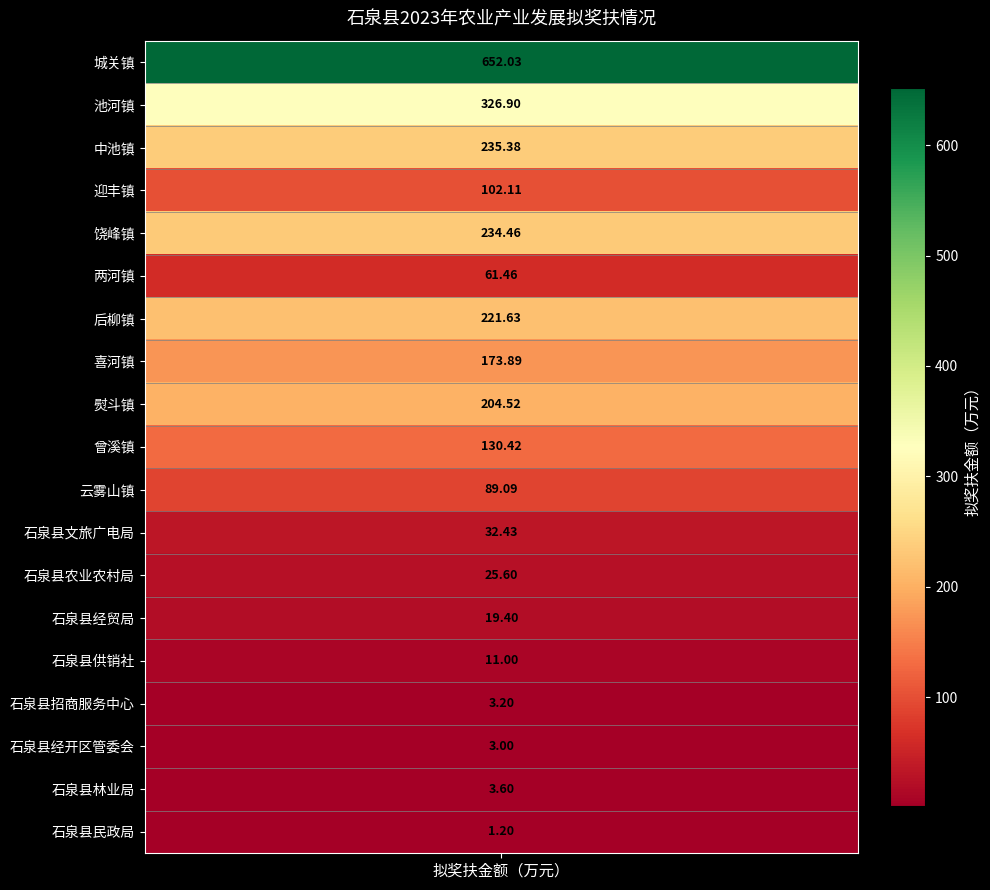

What is the ratio of the value at 喜河镇 to the value at 曾溪镇?

1.3